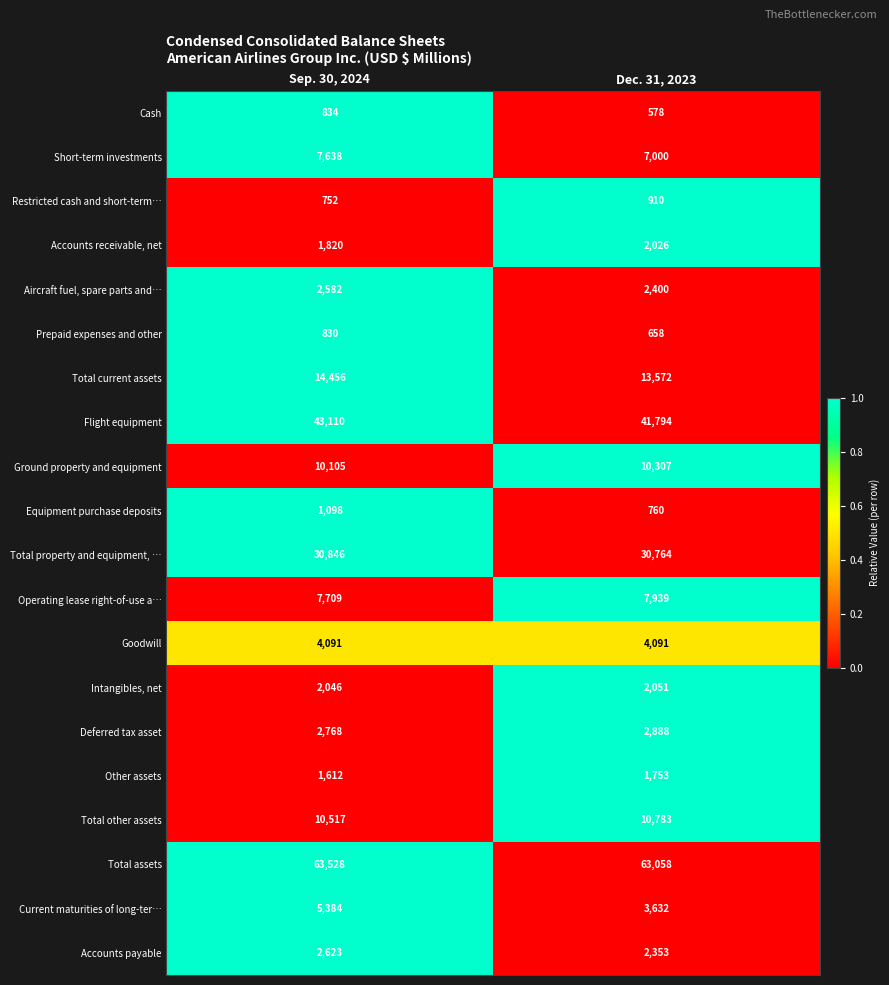

What is the approximate value of Operating lease right-of-use a… at Sep. 30, 2024?

7709